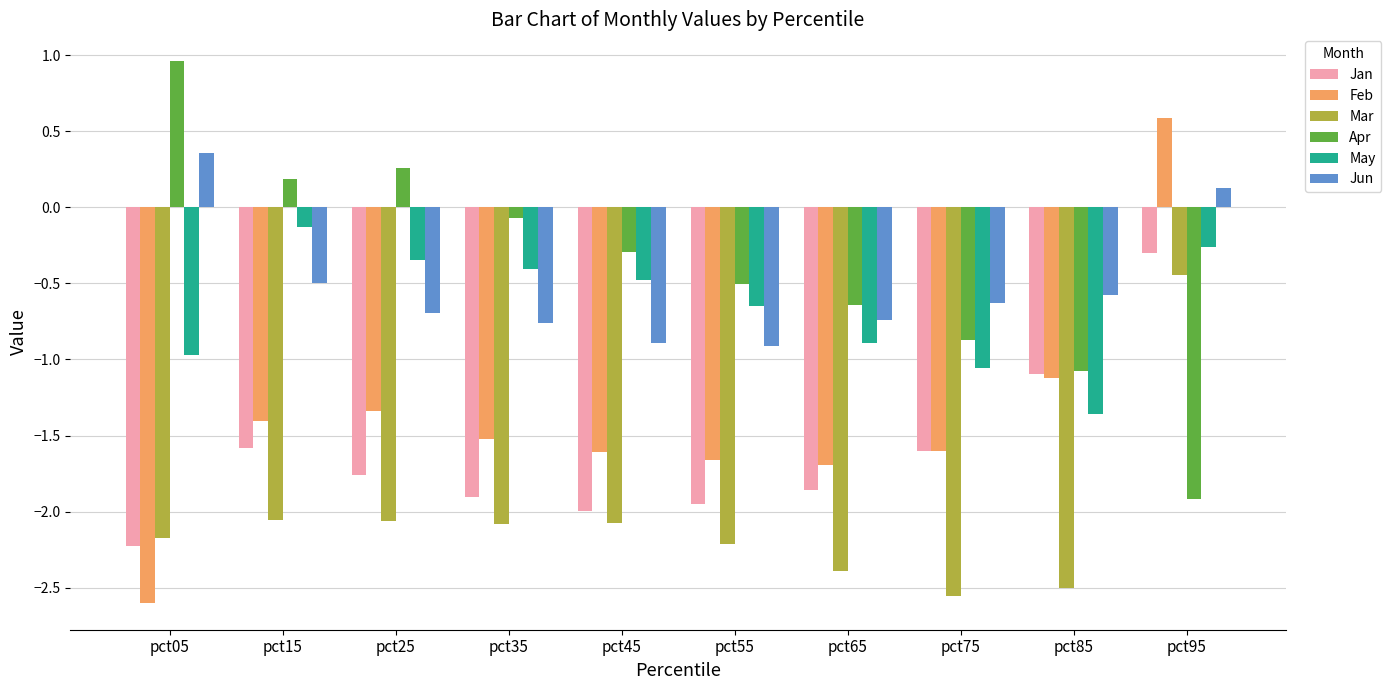

At which category is the sum across all series the highest?

pct95